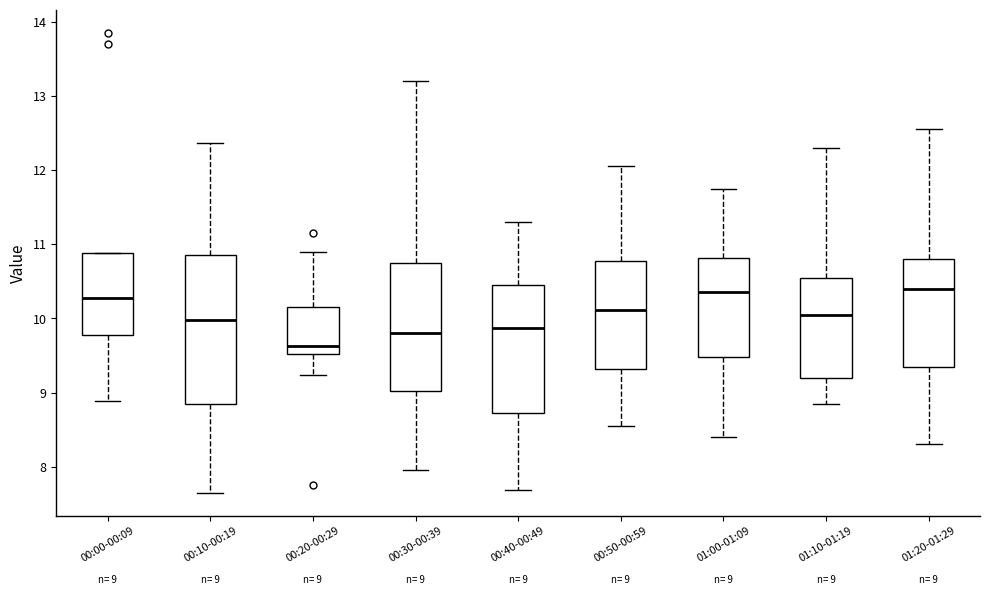

Which box has the lowest median line?

00:20-00:29